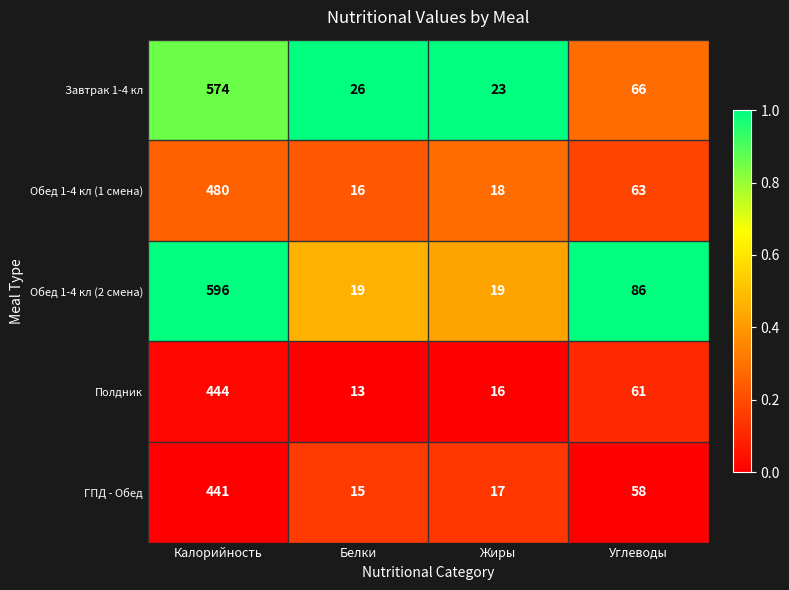

Is it true that Обед 1-4 кл (1 смена) equals 25 at Белки?

False